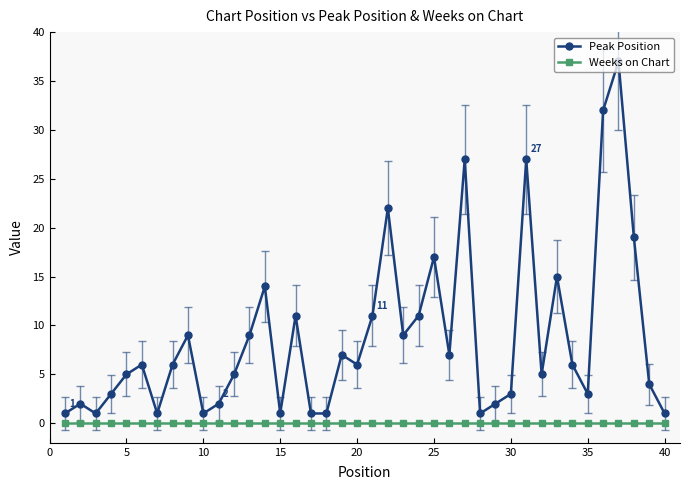

How many lines are shown in the chart?

2